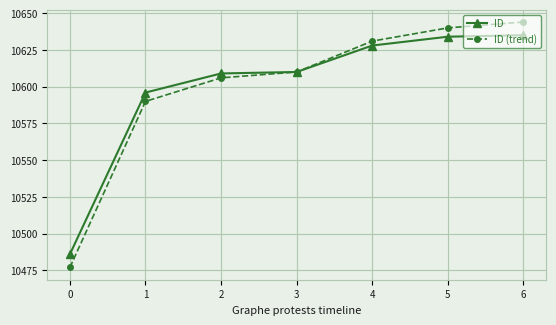

What is the value of the ID (trend) point at the 2nd from the left?

10590